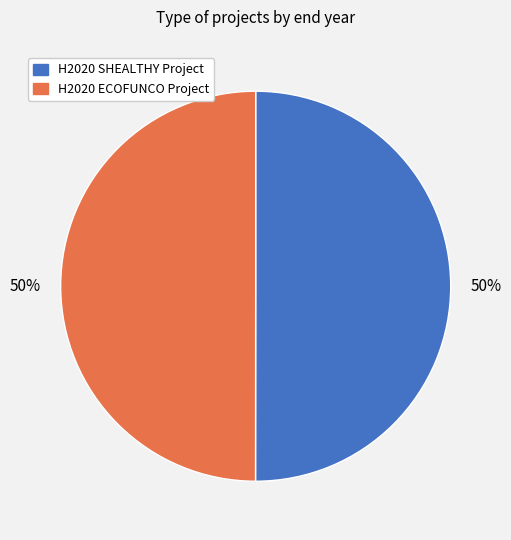

How many segments does this pie chart have?

2